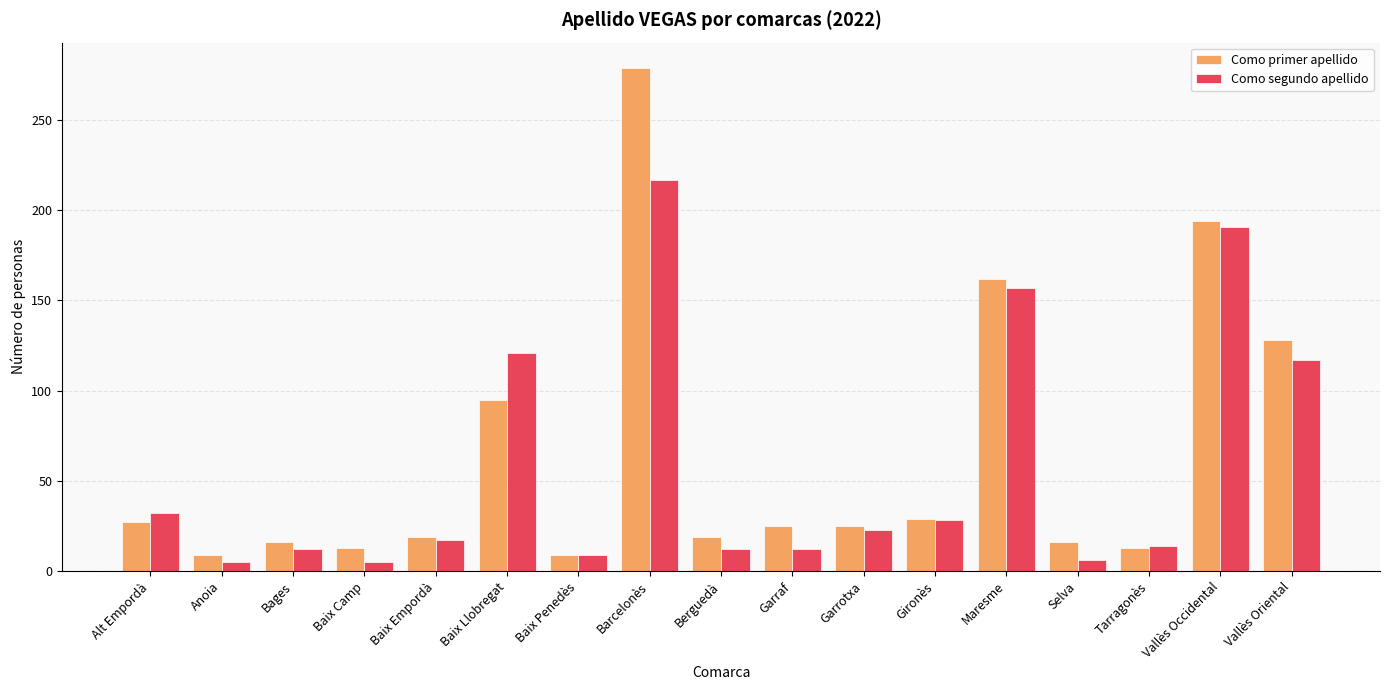

Which series changed the most between Alt Empordà and Barcelonès?

Como primer apellido